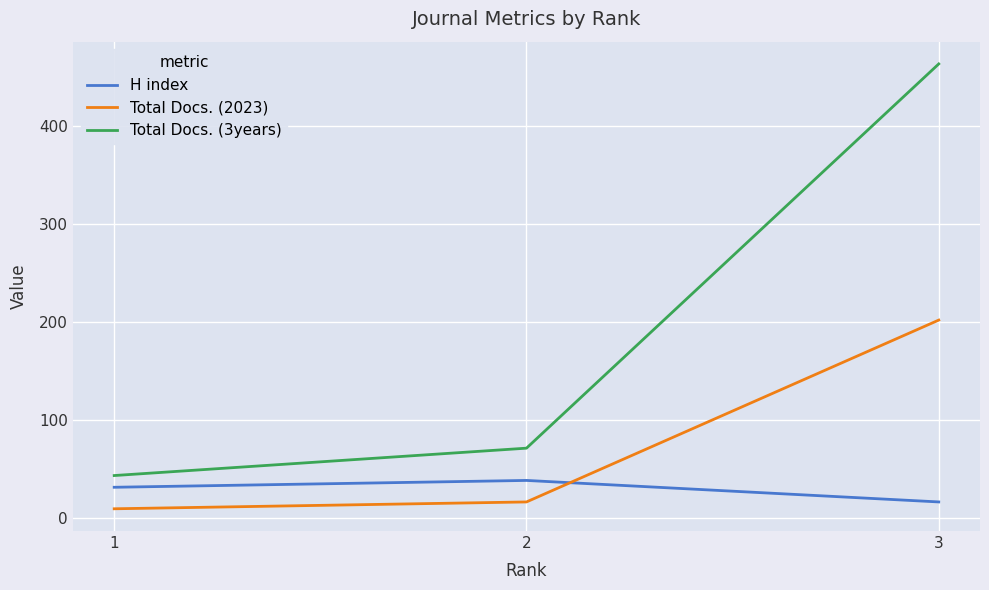

How many lines are shown in the chart?

3